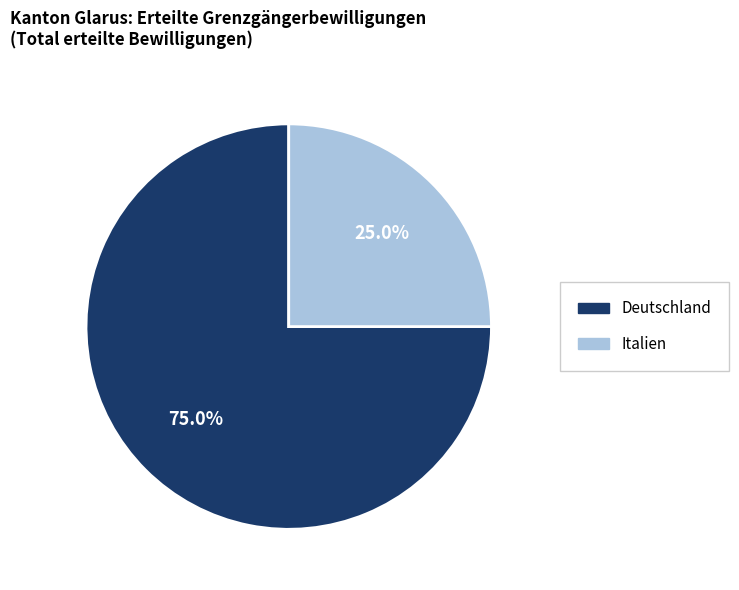

To the nearest percent, what is the difference between the Deutschland and Italien slice percentages?

50%